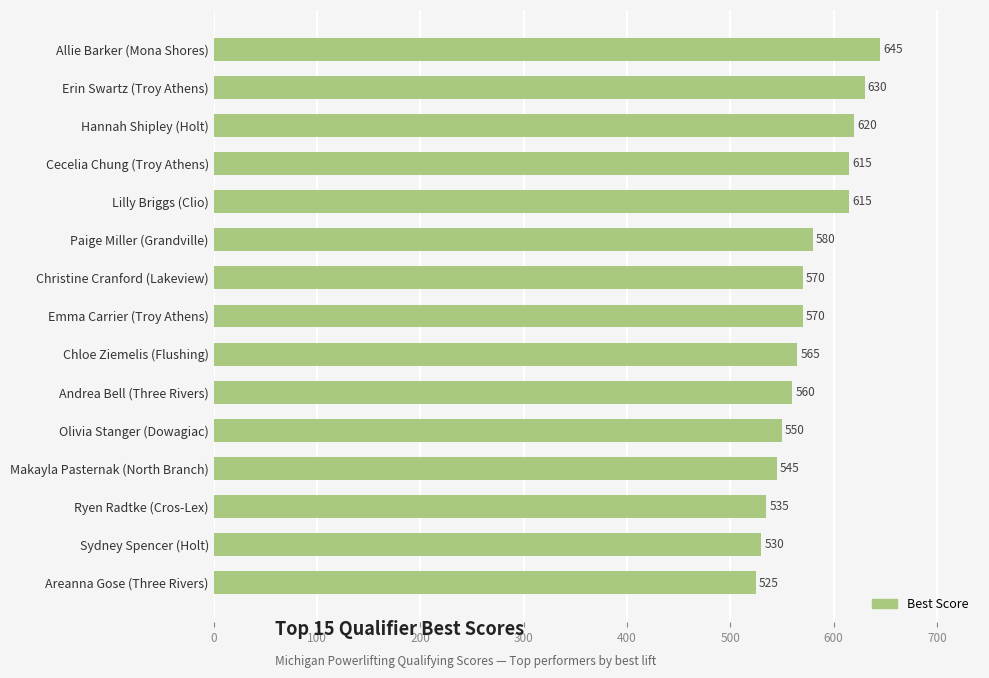

Are the bars horizontal?

Yes